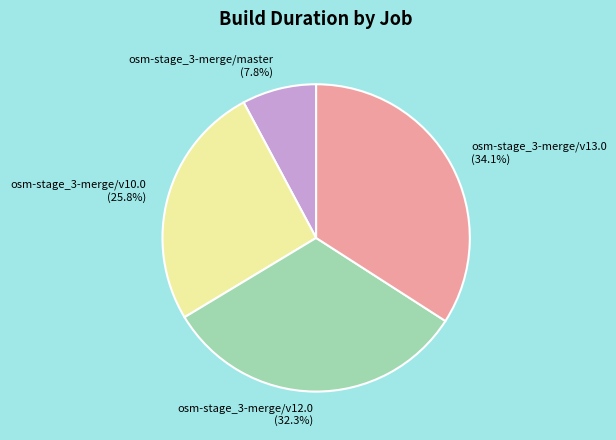

The osm-stage_3-merge/v12.0 slice represents 18% of the pie. True or false?

False